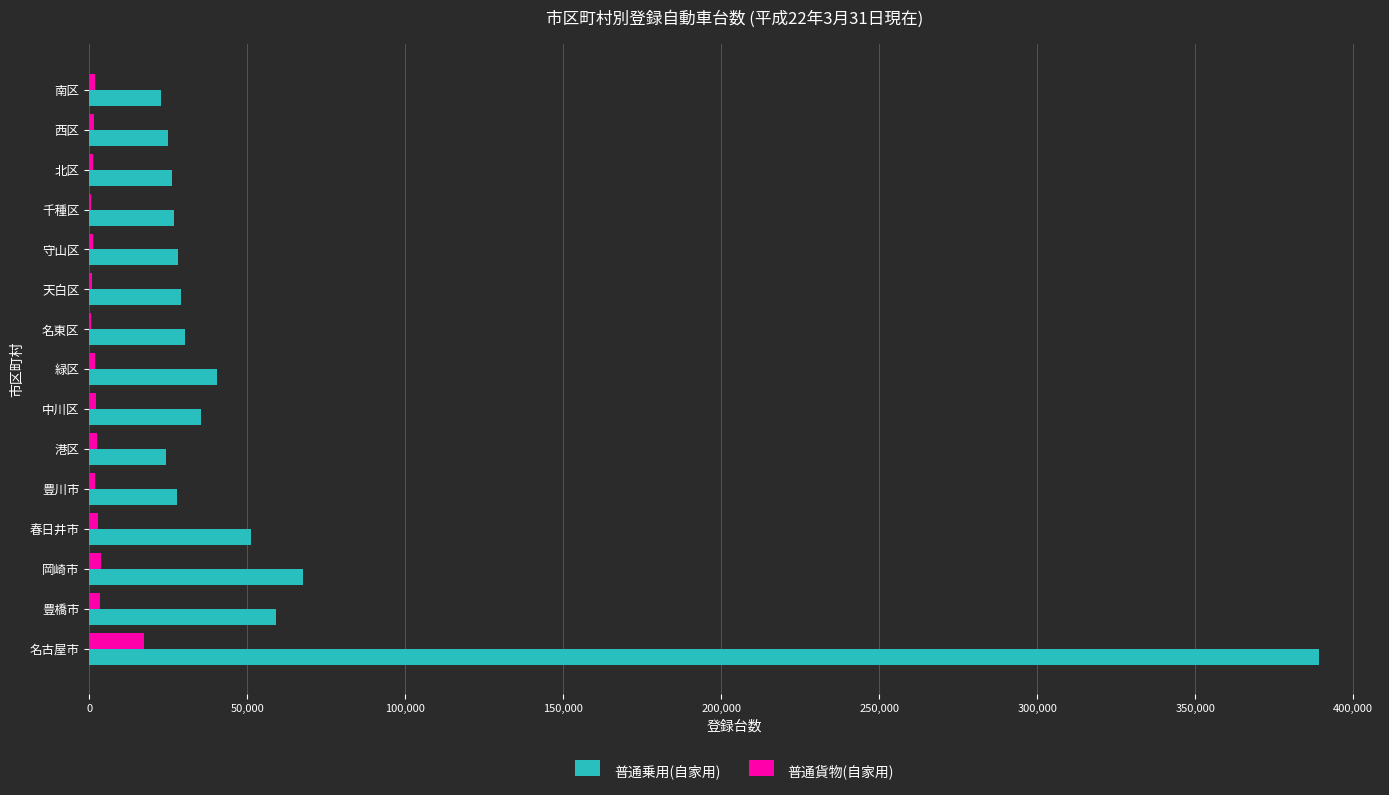

How many distinct data groups are displayed?

2